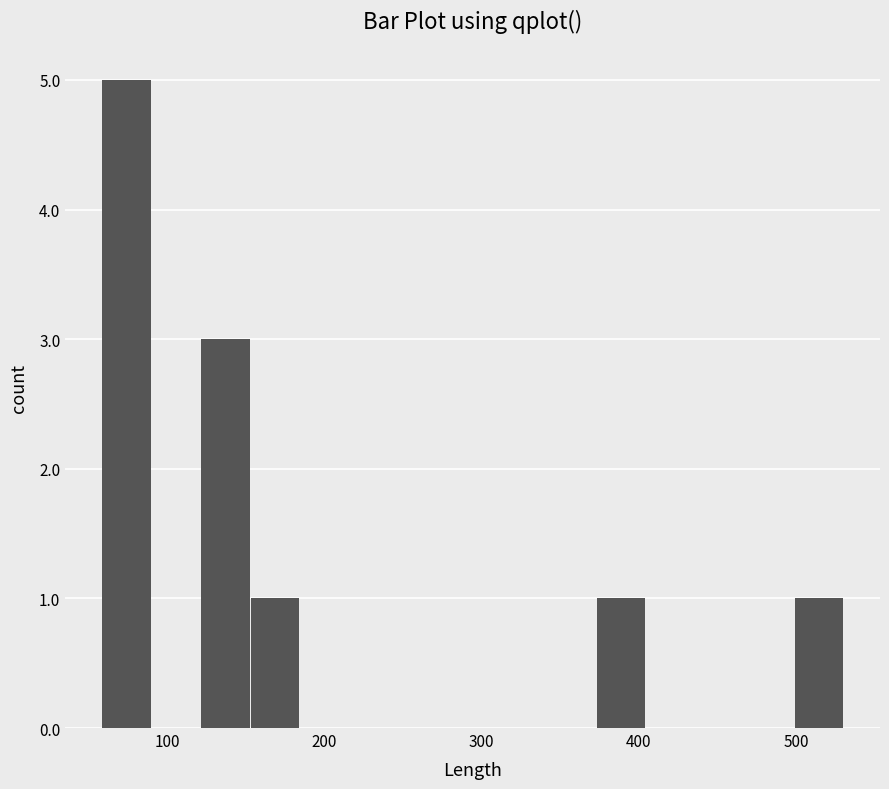

Around what value on the x-axis is the tallest bar? Give the approximate position of its centre, as read against the axis.

70